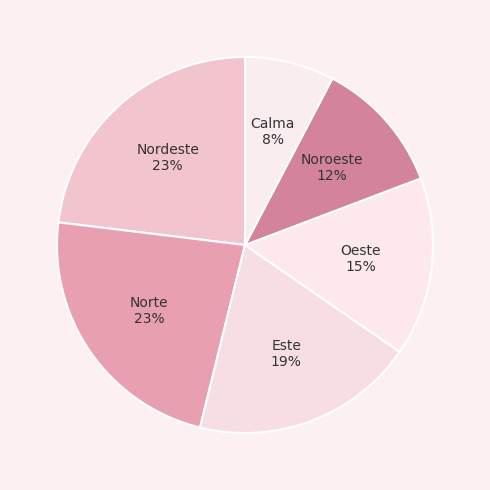

Which category has the smallest portion of the pie?

Calma